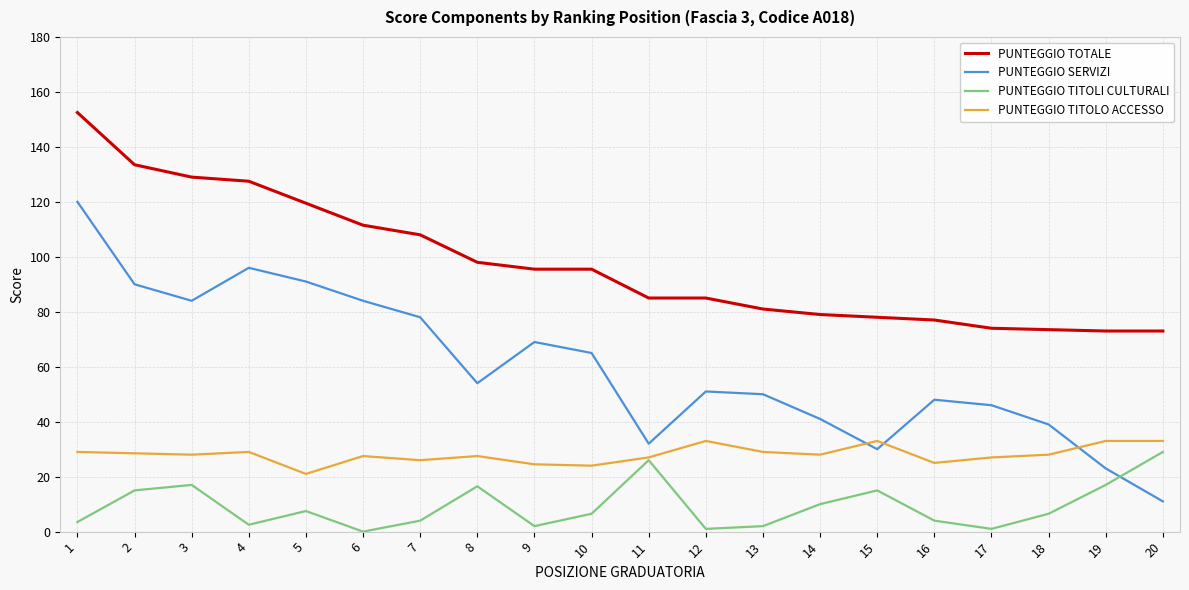

True or false: PUNTEGGIO SERVIZI has more than 2 interior local peaks.

True